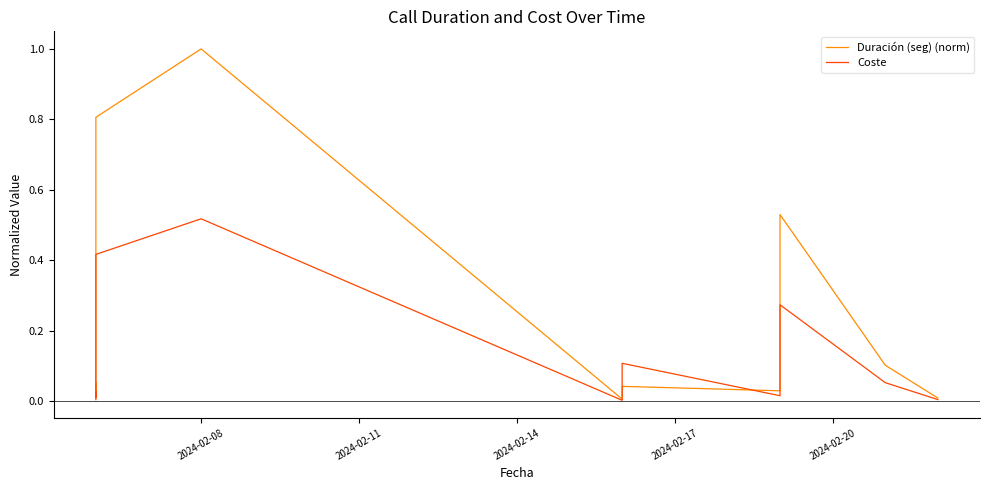

Reading left to right, list all the values displayed in this chart.

Duración (seg) (norm): 0.0	0.1	0.0	0.8	1.0	0.0	0.0	0.0	0.5	0.1	0.0
Coste: 0.0	0.0	0.0	0.4	0.5	0.0	0.1	0.0	0.3	0.1	0.0